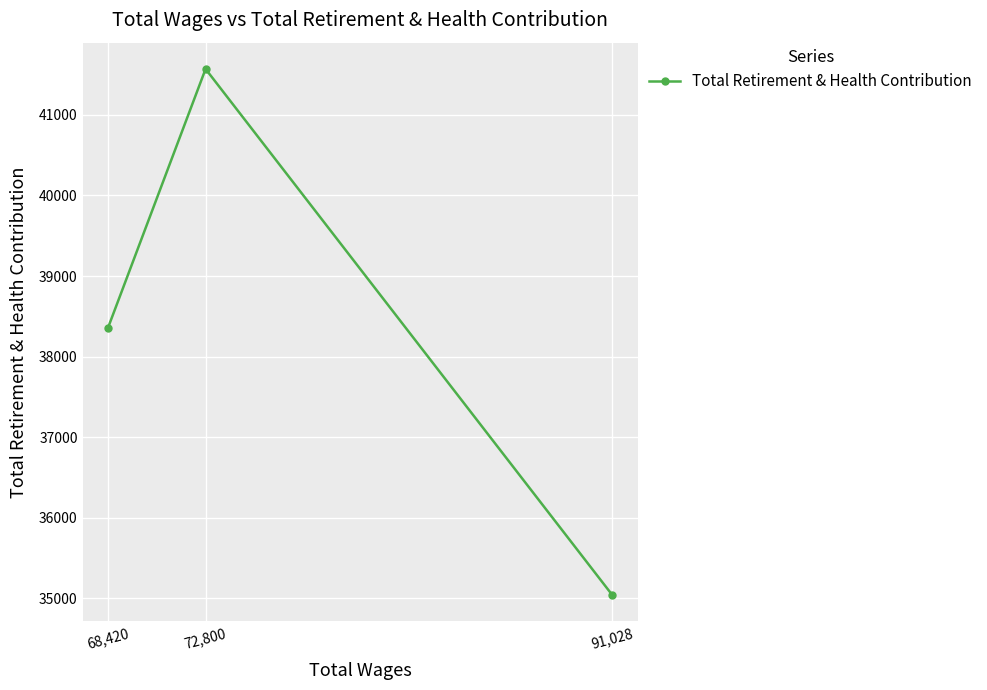

What is the change in value from 91,028 to 68,420?

+3314